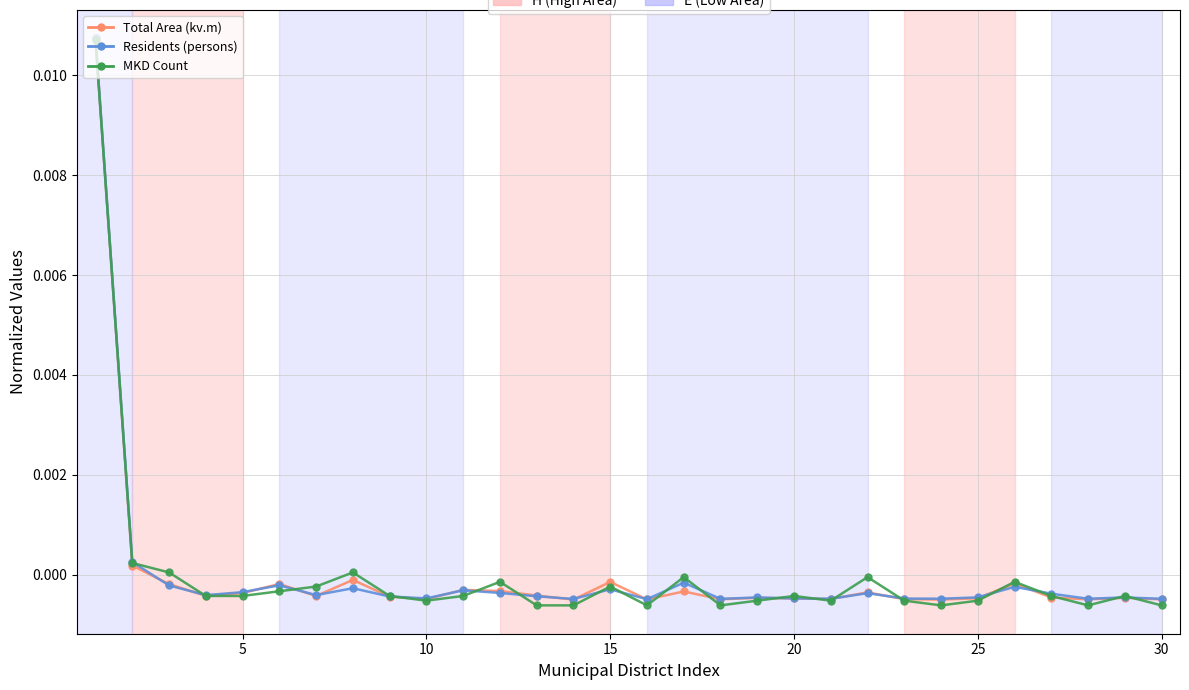

True or false: Residents (persons) has more than 1 interior local peaks.

True